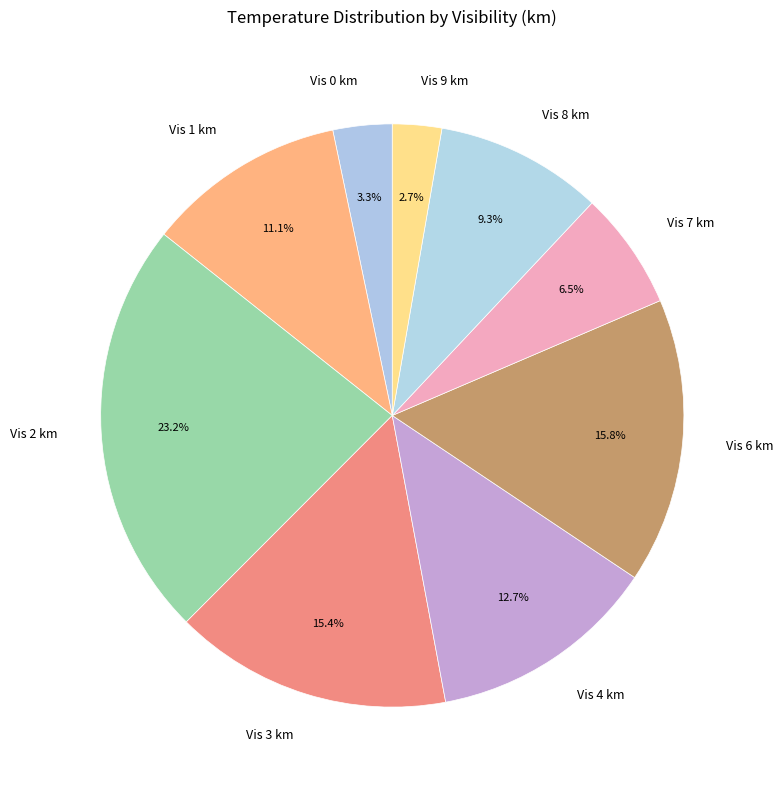

Which has a higher value, Vis 3 km or Vis 4 km?

Vis 3 km